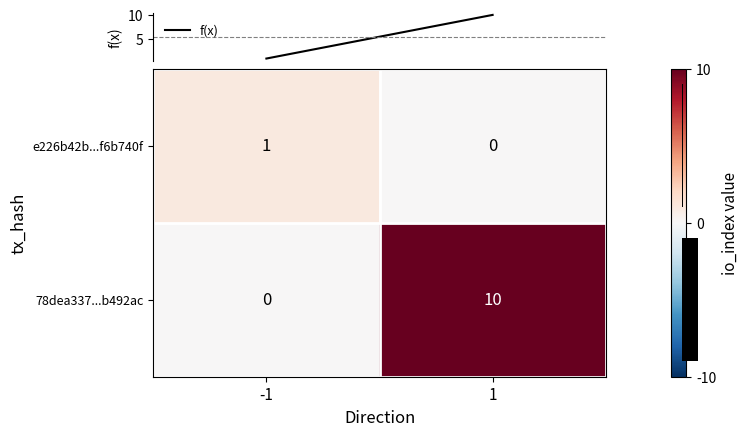

What is the average value of the f(x) series?

6